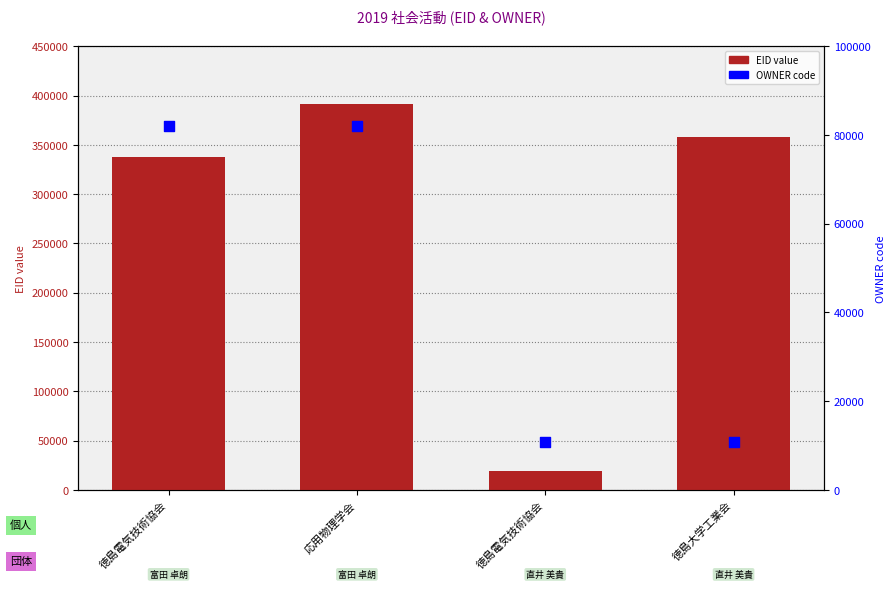

Which series has the widest spread of Y values?

EID value